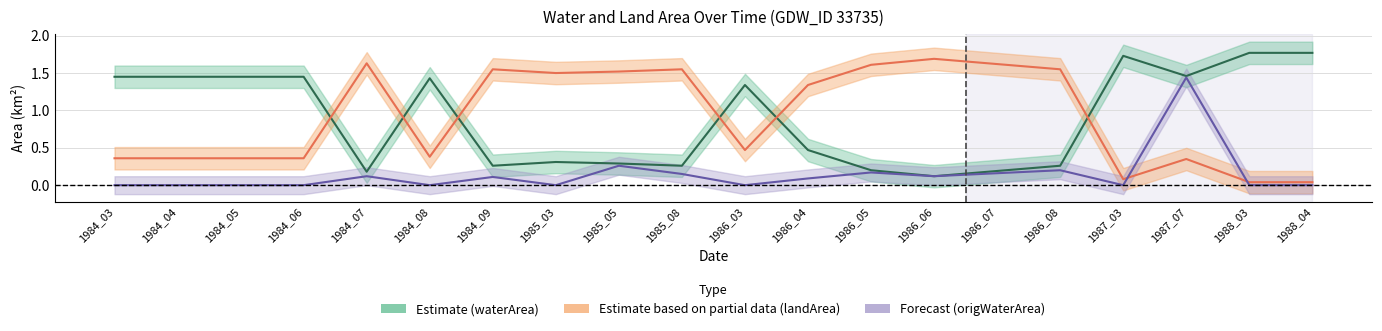

Reading right to left, what are all the values shown in this chart?

waterArea: 1.8	1.8	1.5	1.7	0.3	0.2	0.1	0.2	0.5	1.3	0.3	0.3	0.3	0.3	1.4	0.2	1.4	1.4	1.4	1.4
landArea: 0.0	0.0	0.3	0.1	1.6	1.6	1.7	1.6	1.3	0.5	1.6	1.5	1.5	1.6	0.4	1.6	0.4	0.4	0.4	0.4
origWaterArea: 0.0	0.0	1.4	0.0	0.2	0.2	0.1	0.2	0.1	0.0	0.1	0.3	0.0	0.1	0.0	0.1	0.0	0.0	0.0	0.0